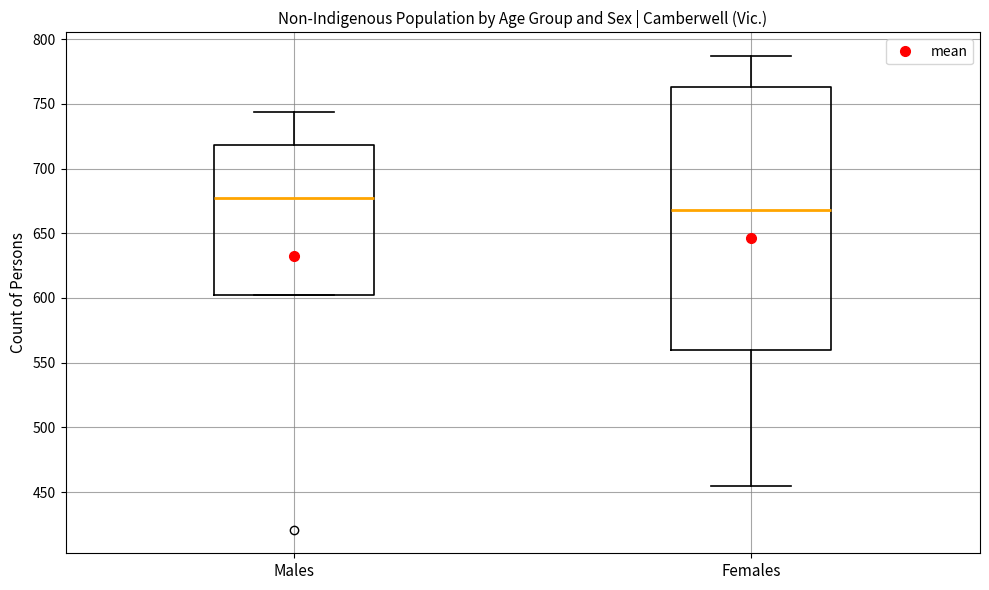

Where is the lower edge of the box for Females on the y-axis? The values are not printed on the chart, so give them approximately, as read against the axis.

560